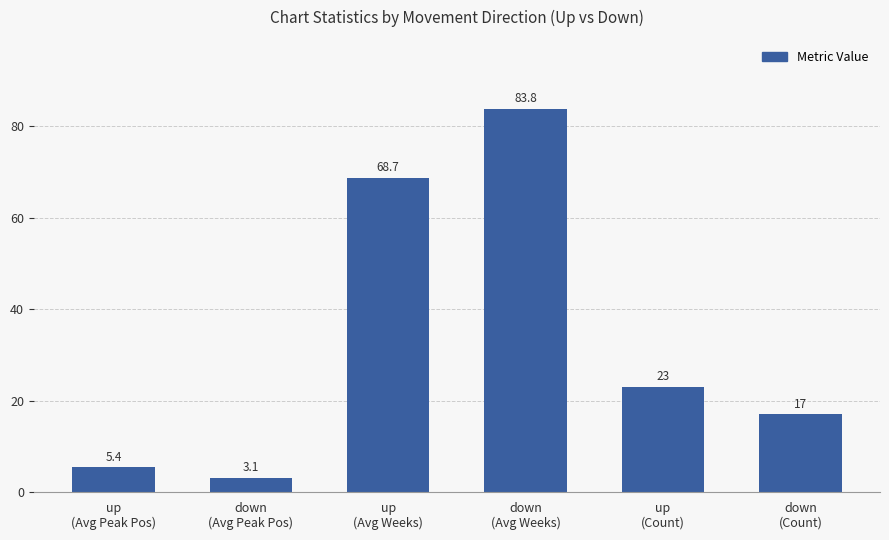

Reading left to right, transcribe all the data shown in this chart.

5.4	3.1	68.7	83.8	23.0	17.0